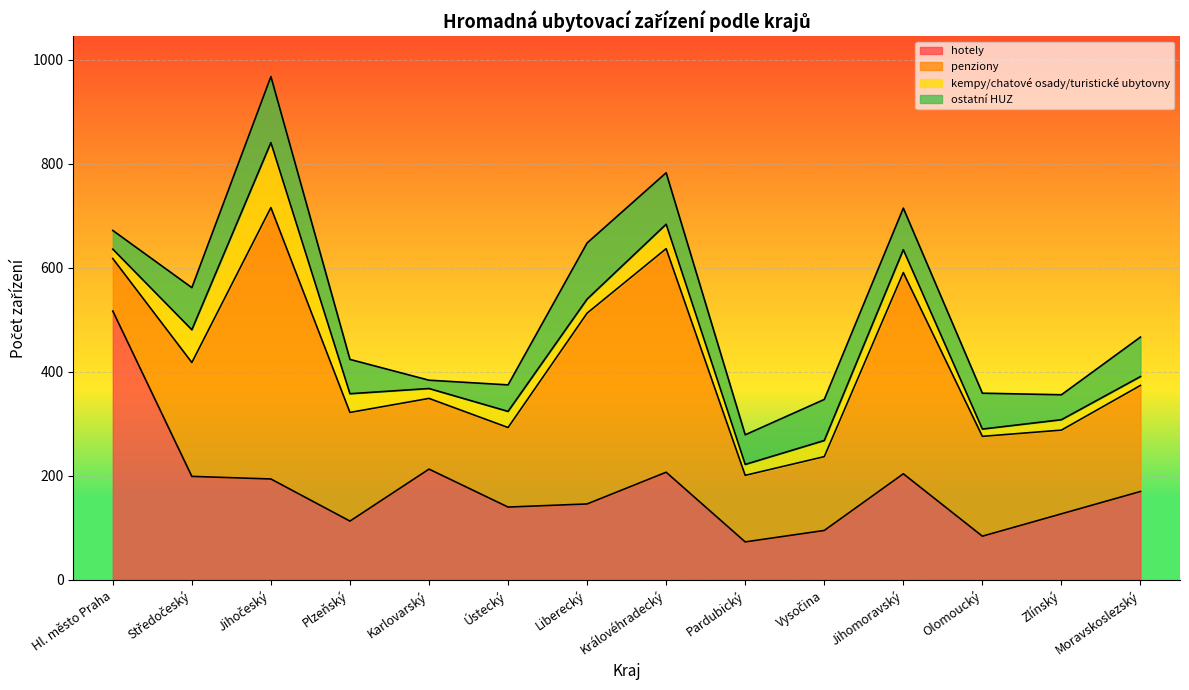

What is the difference between the maximum and minimum values in the kempy/chatové osady/turistické ubytovny series?

111